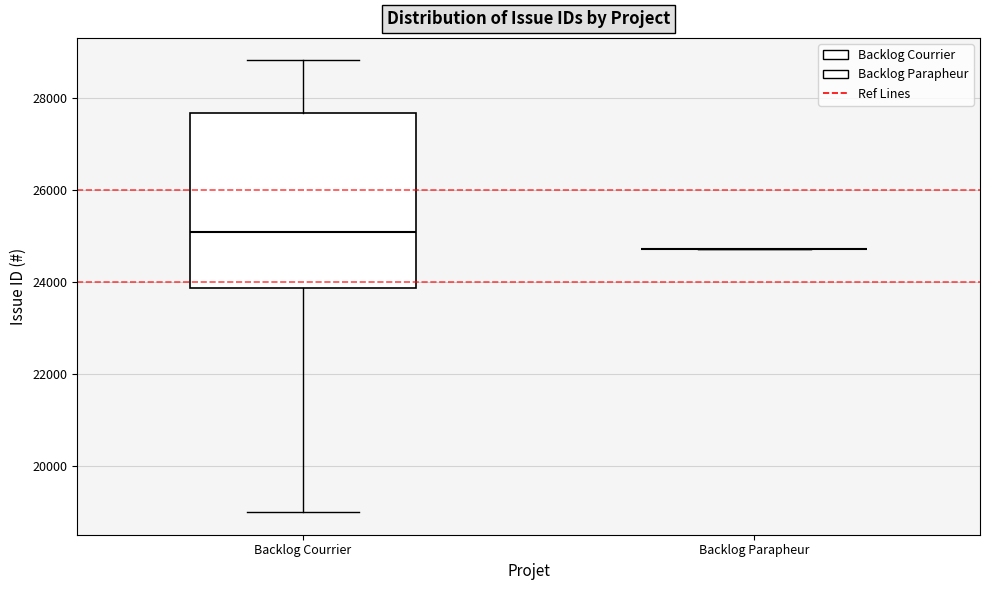

Where is the lower edge of the box for Backlog Courrier on the y-axis? The values are not printed on the chart, so give them approximately, as read against the axis.

23800